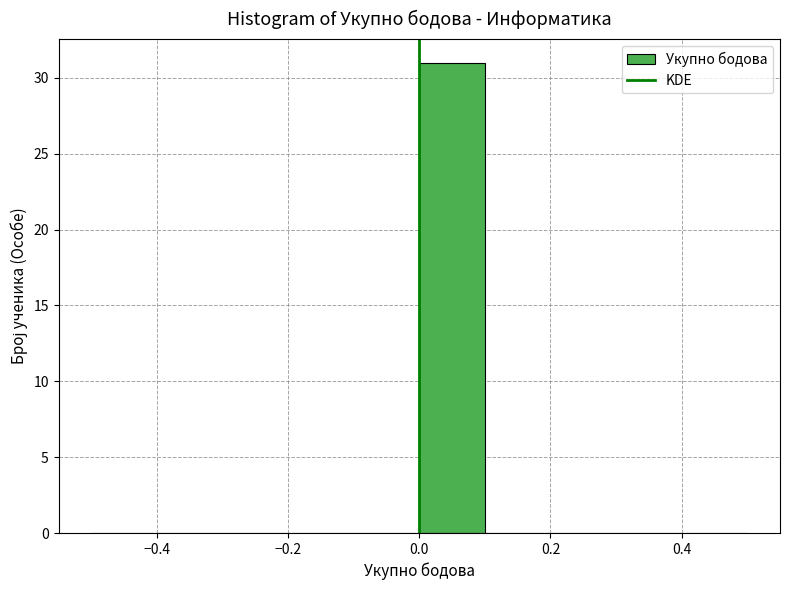

Reading left to right, transcribe this chart: for each bar, give the range it covers on the x-axis and its height. The values are not printed on the chart, so give them approximately, as read against the axis.

-0.5 to -0.4: 0
-0.4 to -0.3: 0
-0.3 to -0.2: 0
-0.2 to -0.1: 0
-0.1 to 0.0: 0
0.0 to 0.1: 31
0.1 to 0.2: 0
0.2 to 0.3: 0
0.3 to 0.4: 0
0.4 to 0.5: 0